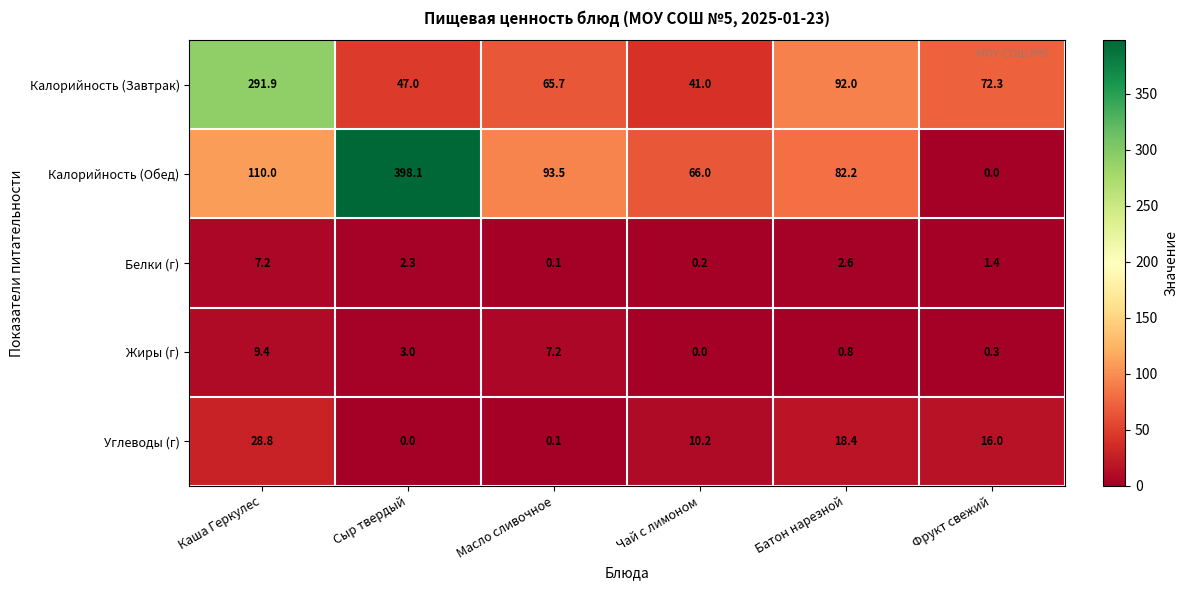

At how many categories does at least one series exceed 78?

4